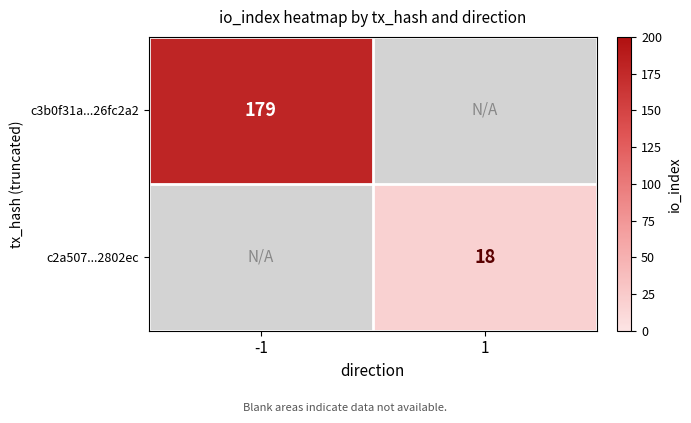

What is the smallest value displayed?

18.0